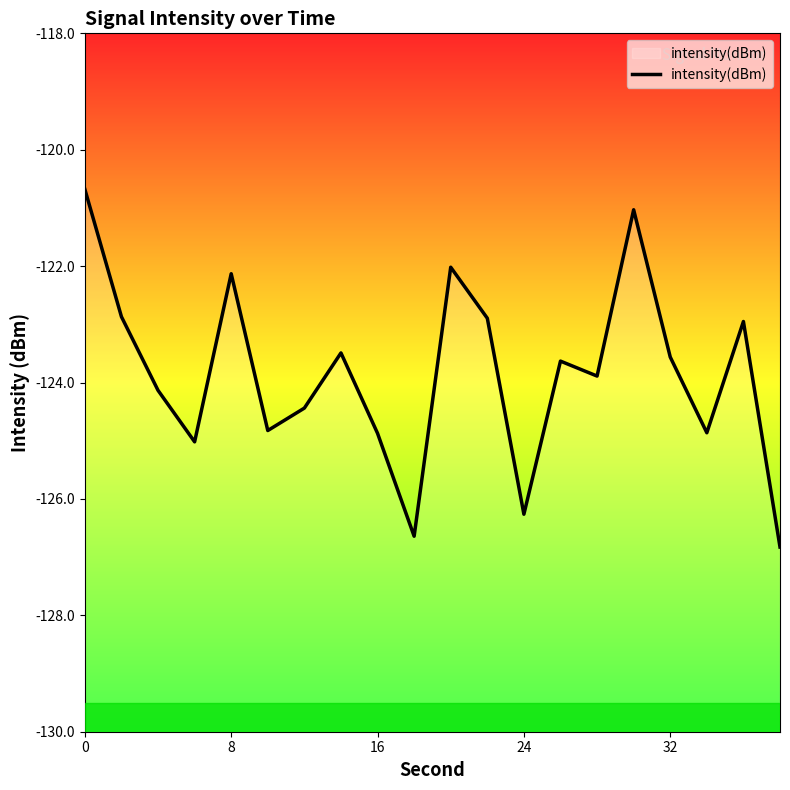

What is the smallest value displayed?

-126.8